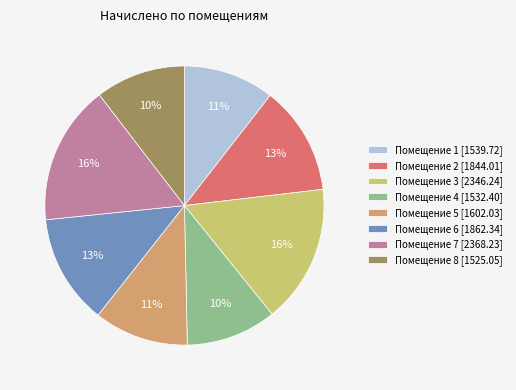

How many segments does this pie chart have?

8